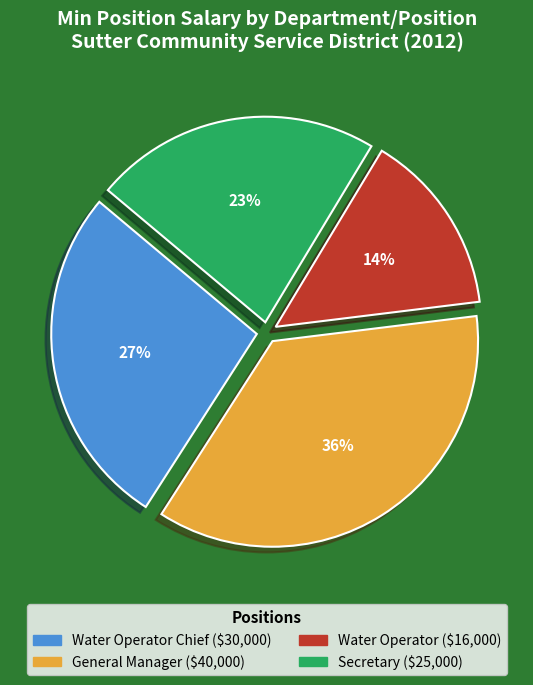

Does any single category account for the majority?

No